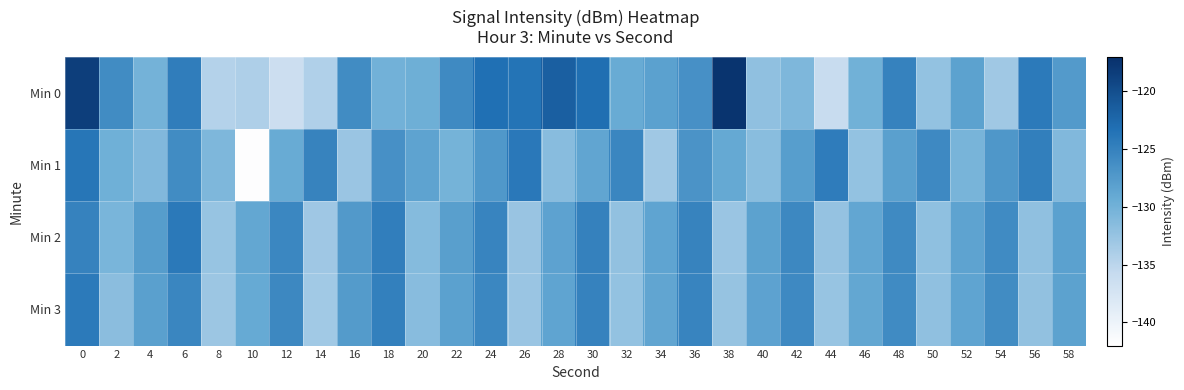

Between 10 and 56, which series saw the biggest shift?

Min 1